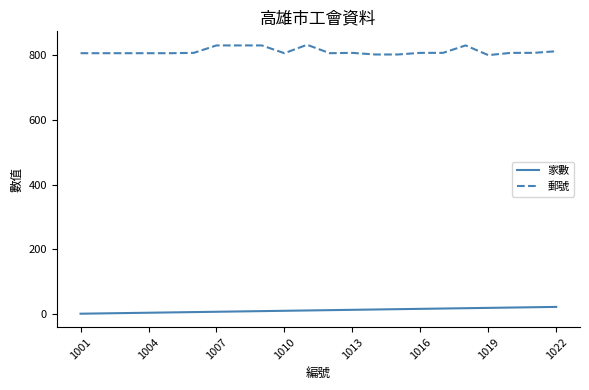

What is the maximum value shown in the chart?

832